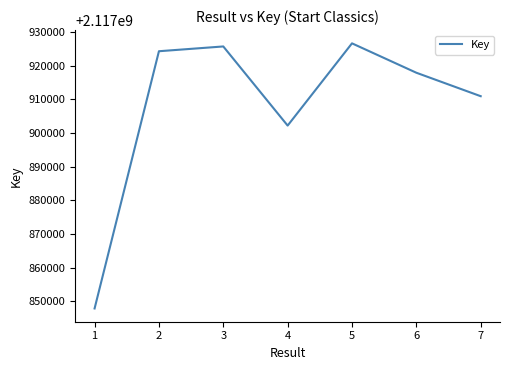

How many lines are shown in the chart?

1